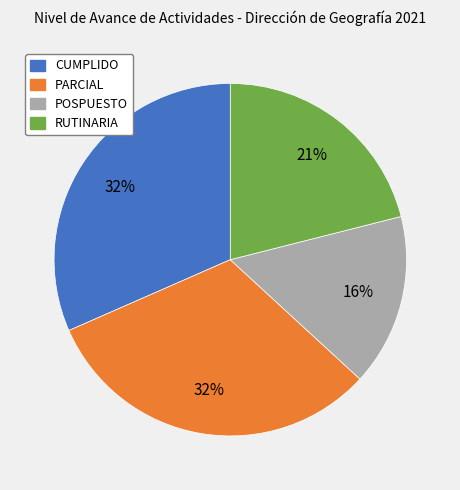

Is there any slice that represents more than half of the pie?

No